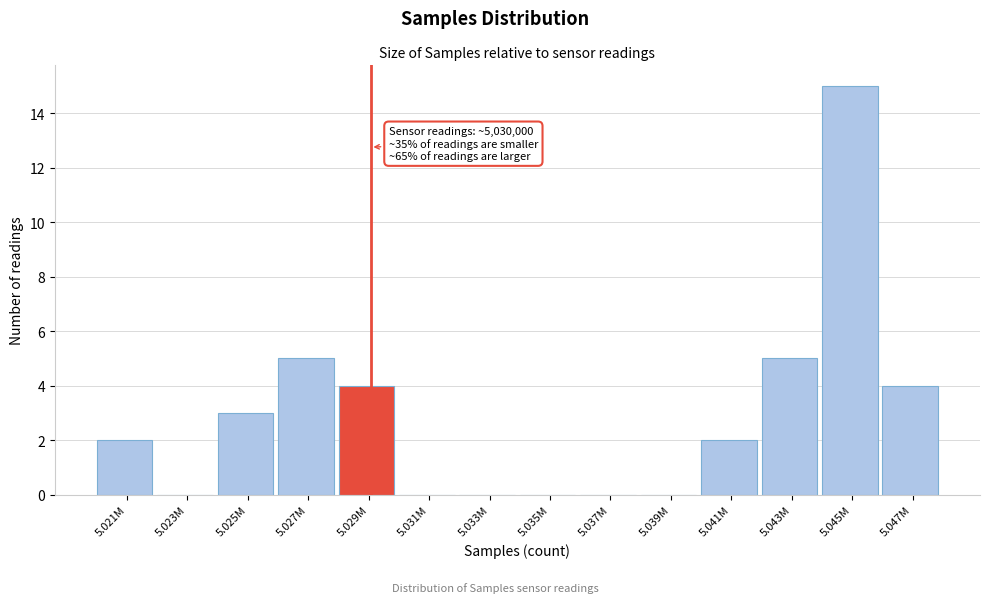

Reading left to right, transcribe all the data shown in this chart.

5.021M=2	5.023M=0	5.025M=3	5.027M=5	5.029M=4	5.031M=0	5.033M=0	5.035M=0	5.037M=0	5.039M=0	5.041M=2	5.043M=5	5.045M=15	5.047M=4